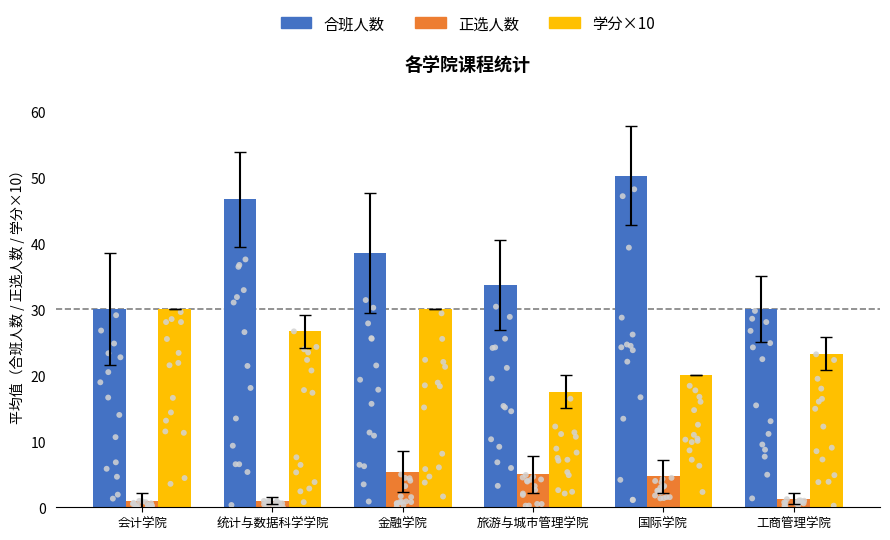

At which category is the sum across all series the highest?

国际学院